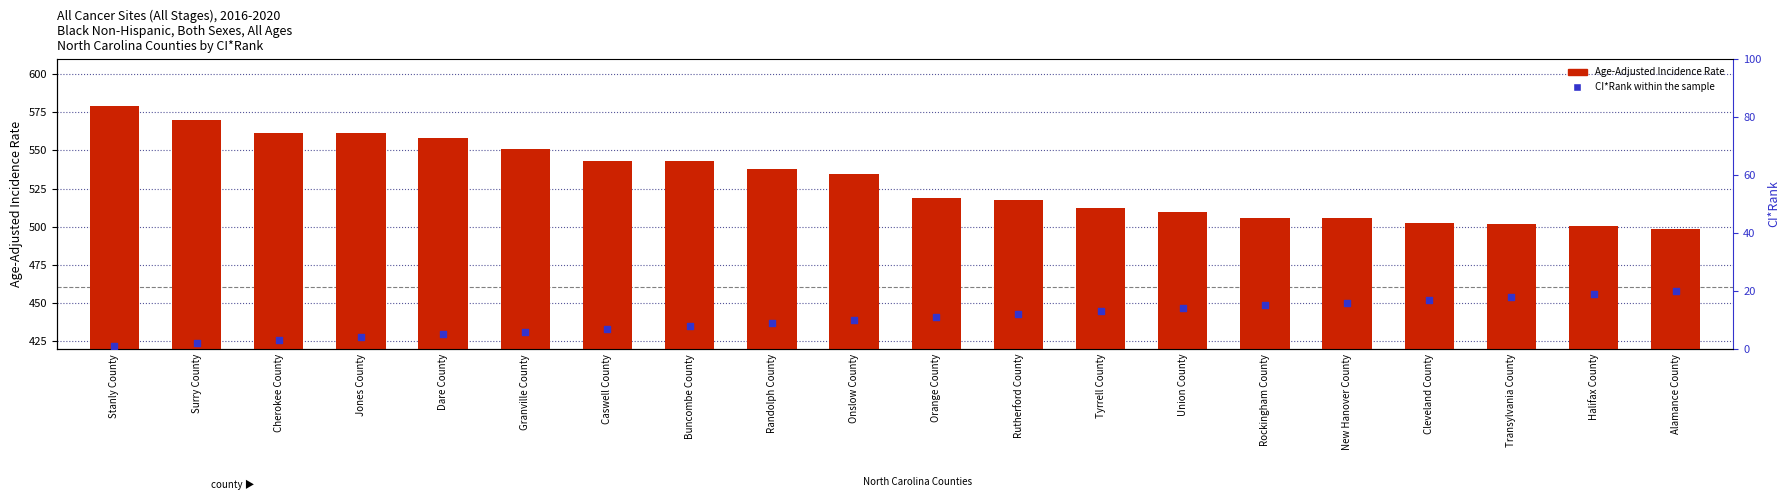

What are all the series names shown in the legend?

Age-Adjusted Incidence Rate, CI*Rank within the sample